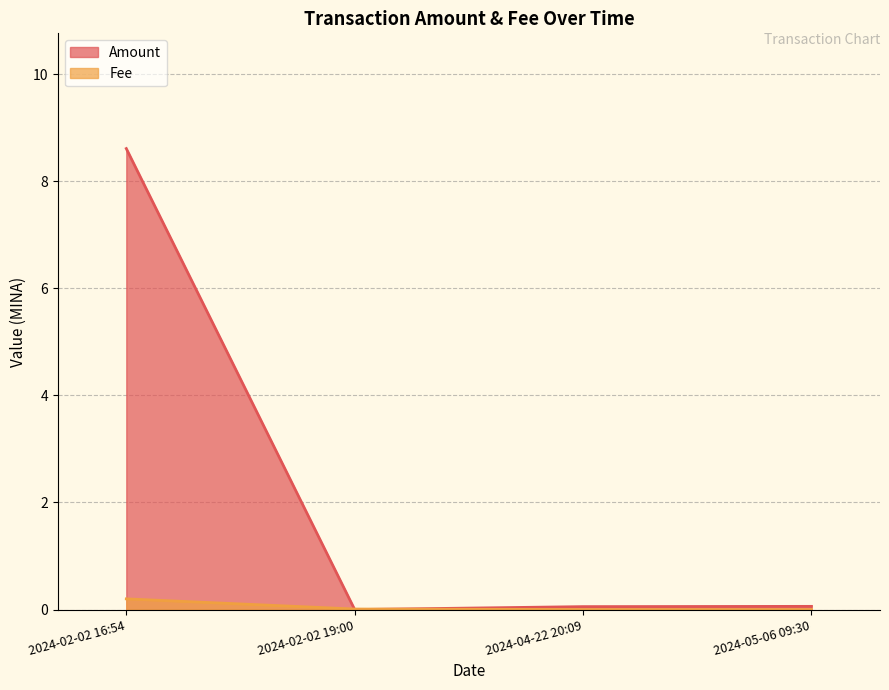

Which series has the largest total across all categories?

Amount